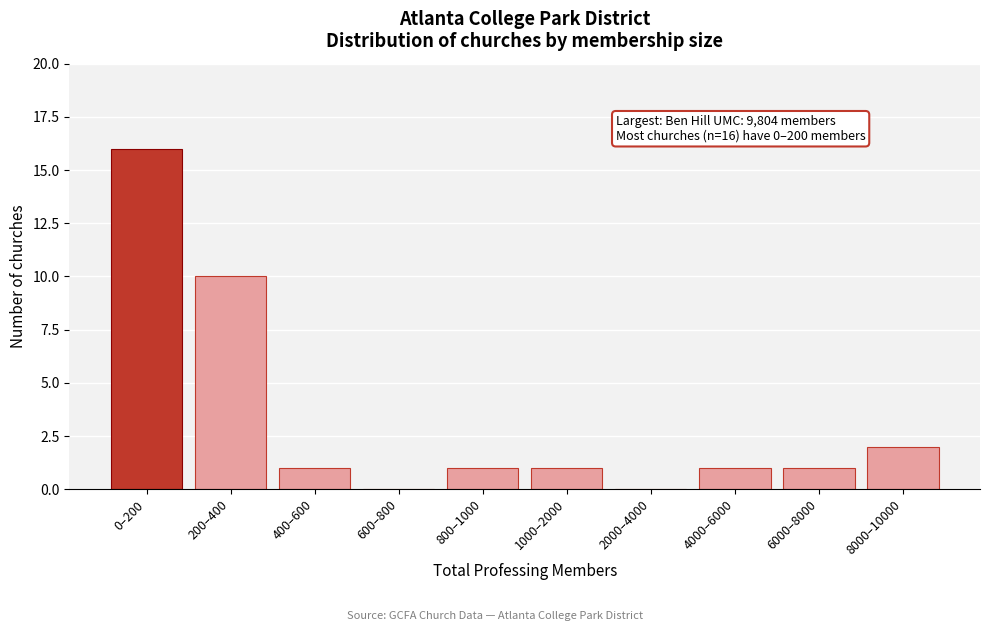

Reading right to left, extract all data points from this chart.

8000–10000=2	6000–8000=1	4000–6000=1	2000–4000=0	1000–2000=1	800–1000=1	600–800=0	400–600=1	200–400=10	0–200=16